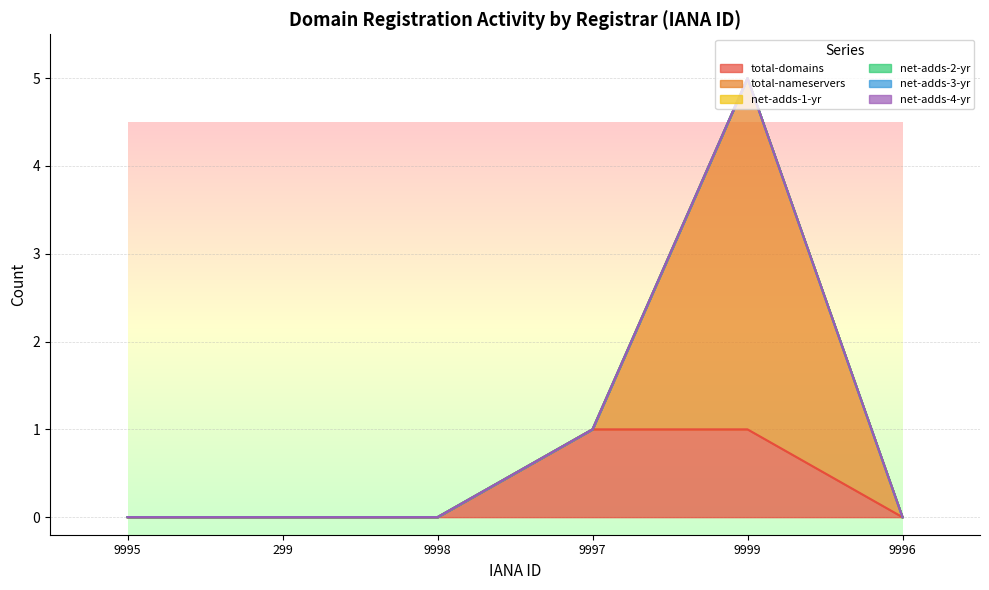

How many lines are shown in the chart?

6